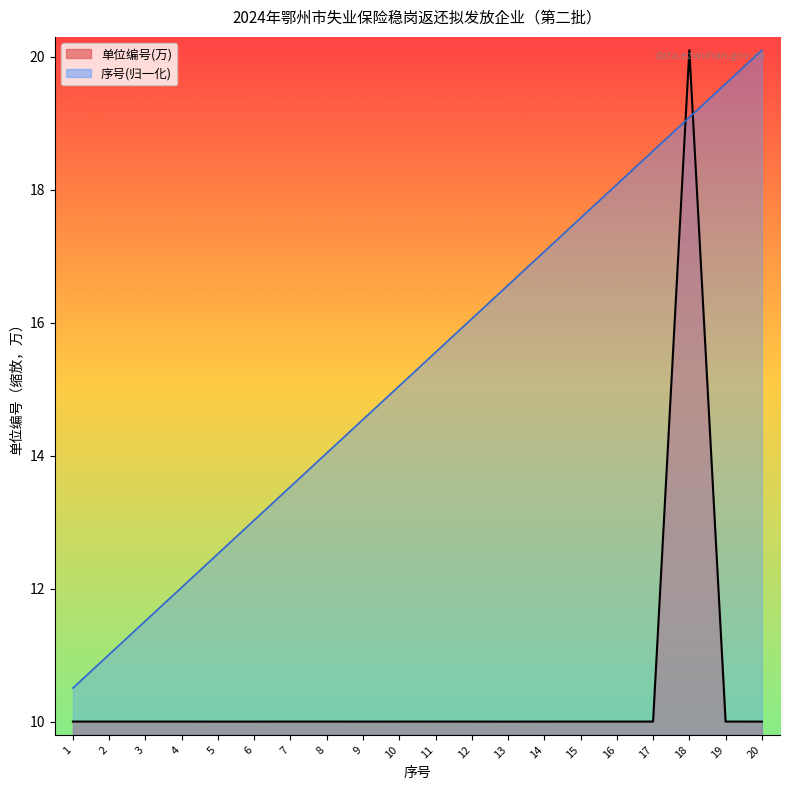

True or false: 序号(归一化)_line has more than 2 points higher than both neighbors.

False